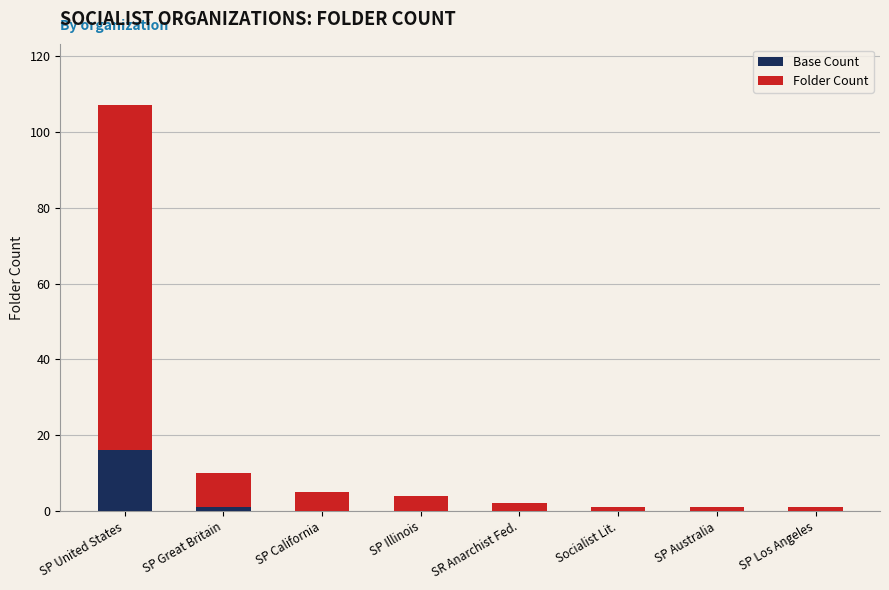

What are all the series names shown in the legend?

Base Count, Folder Count